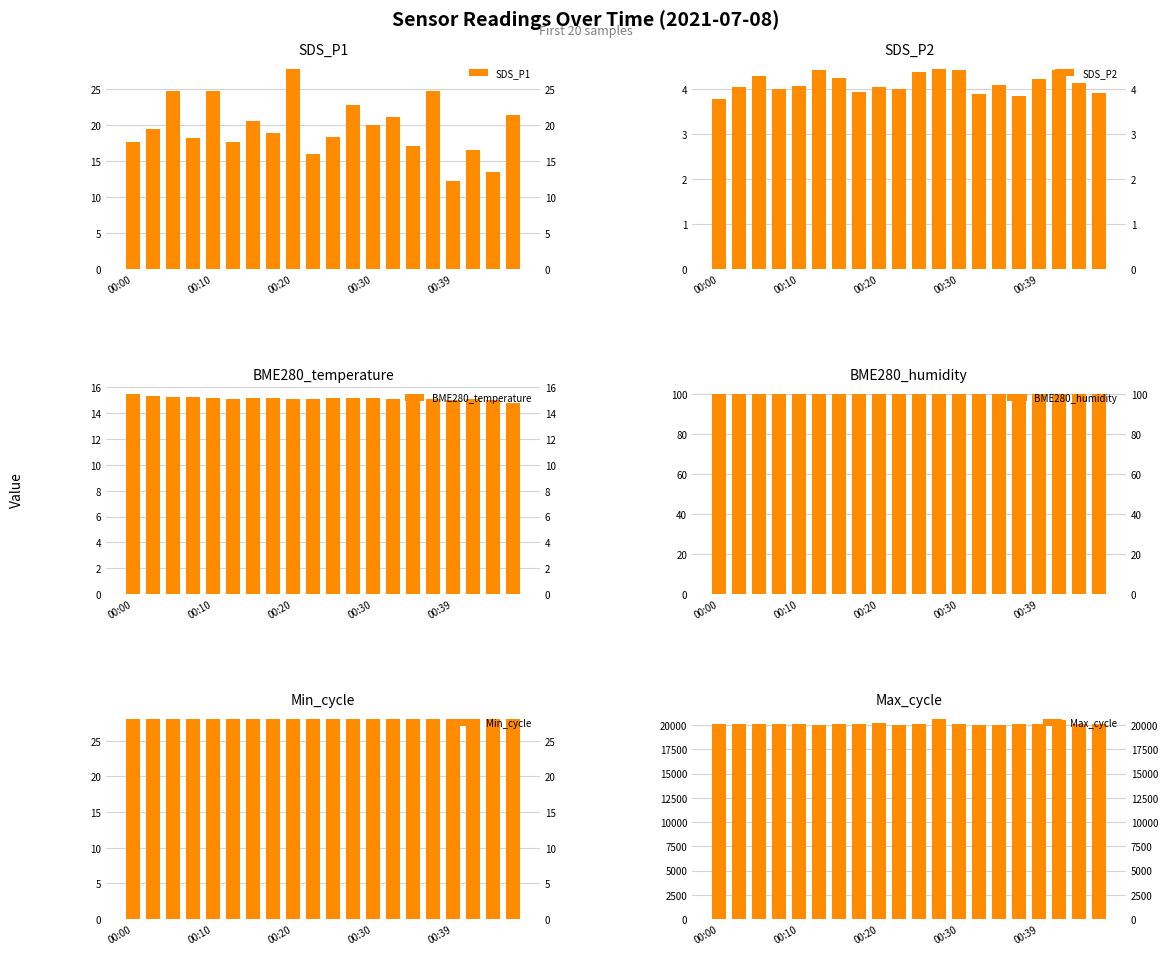

What is the difference between the BME280_temperature values at 8 and 10?

0.1